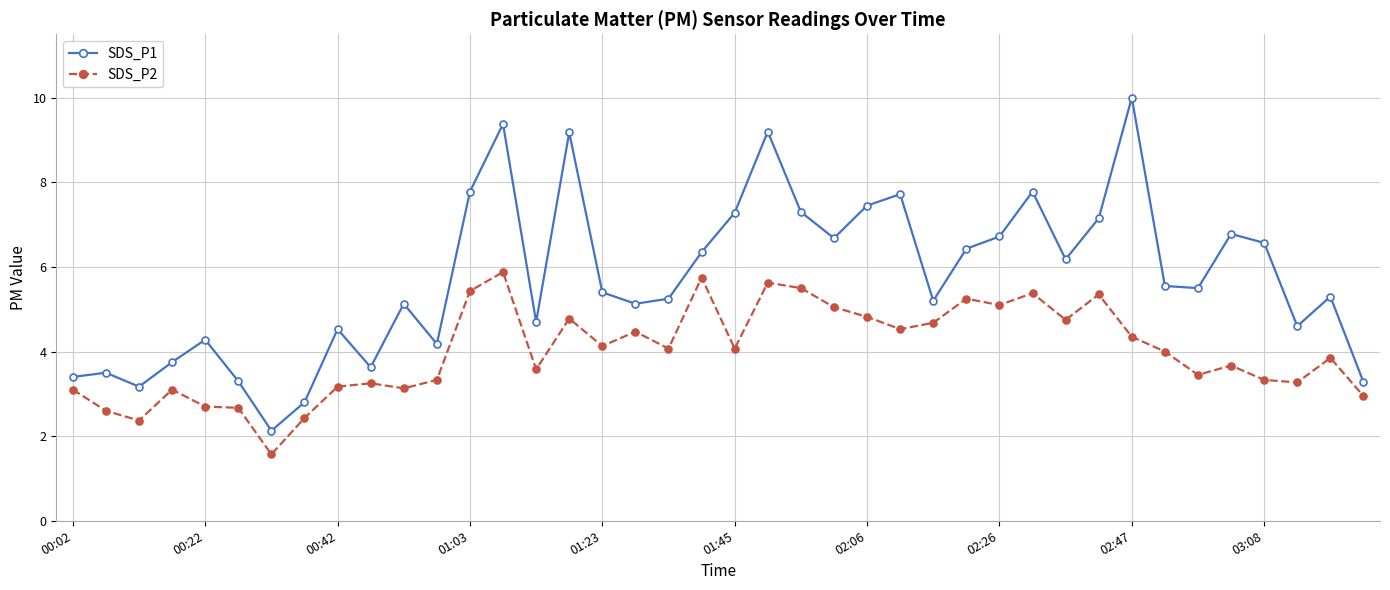

How many values in the SDS_P1 series exceed 5?

26